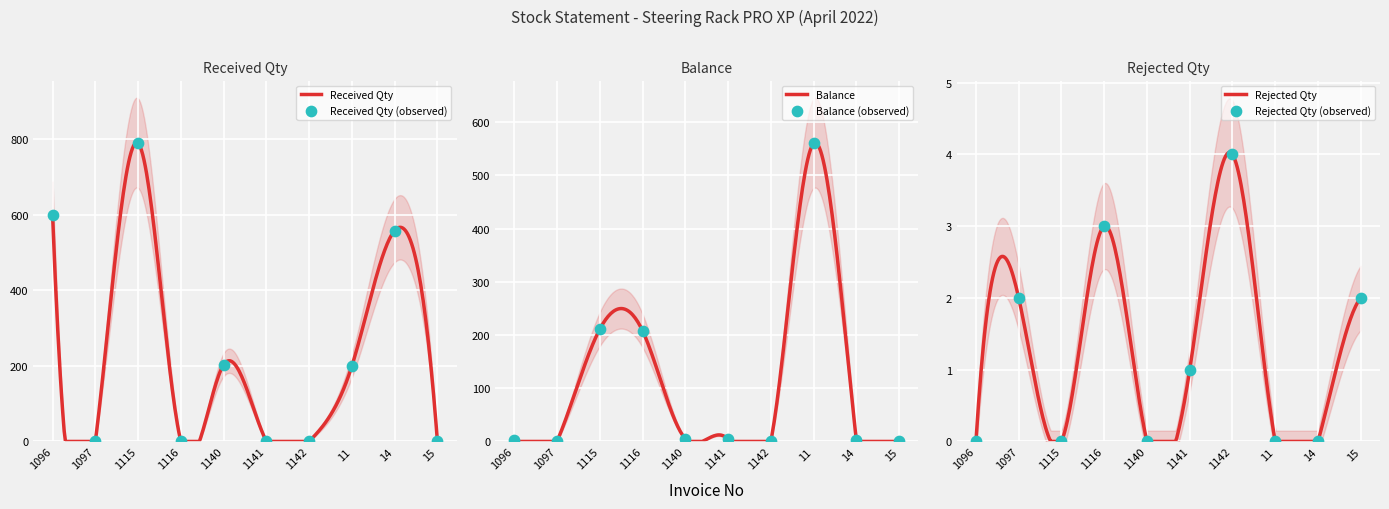

Is the value of Balance at 1142 greater than the value of Rejected Qty at 1096?

No